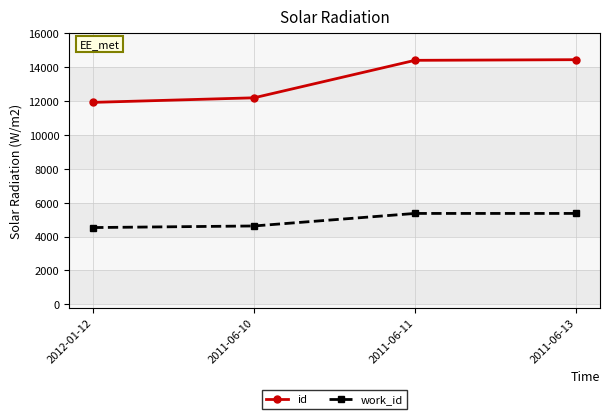

Between 2011-06-10 and 2011-06-13, which series saw the biggest shift?

id